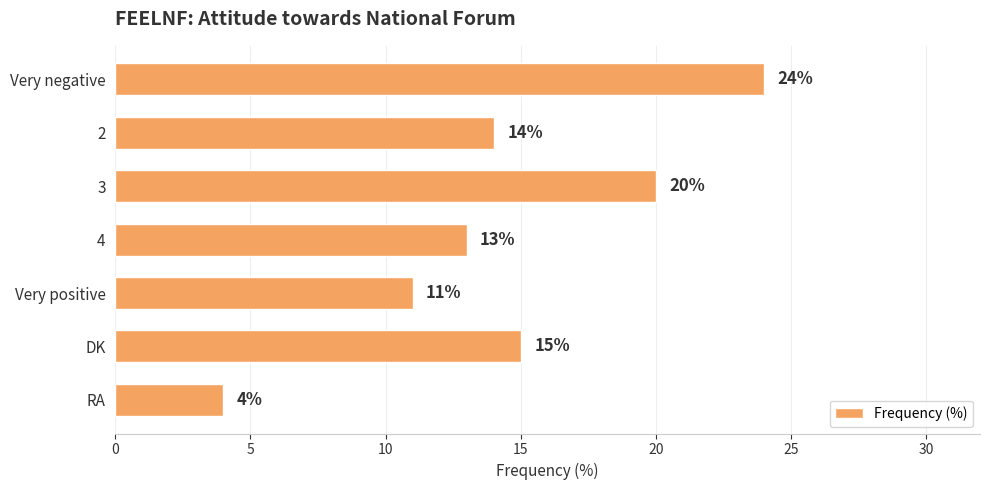

List the labels in order of value, smallest first.

RA, Very positive, 4, 2, DK, 3, Very negative